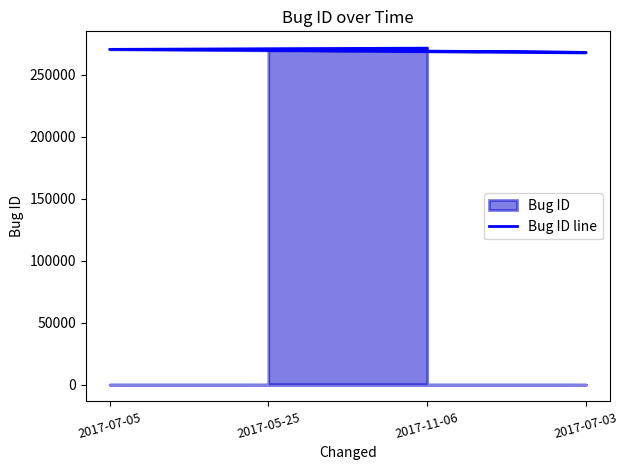

Rank the categories by value from lowest to highest.

2017-07-03, 2017-05-25, 2017-07-05, 2017-11-06